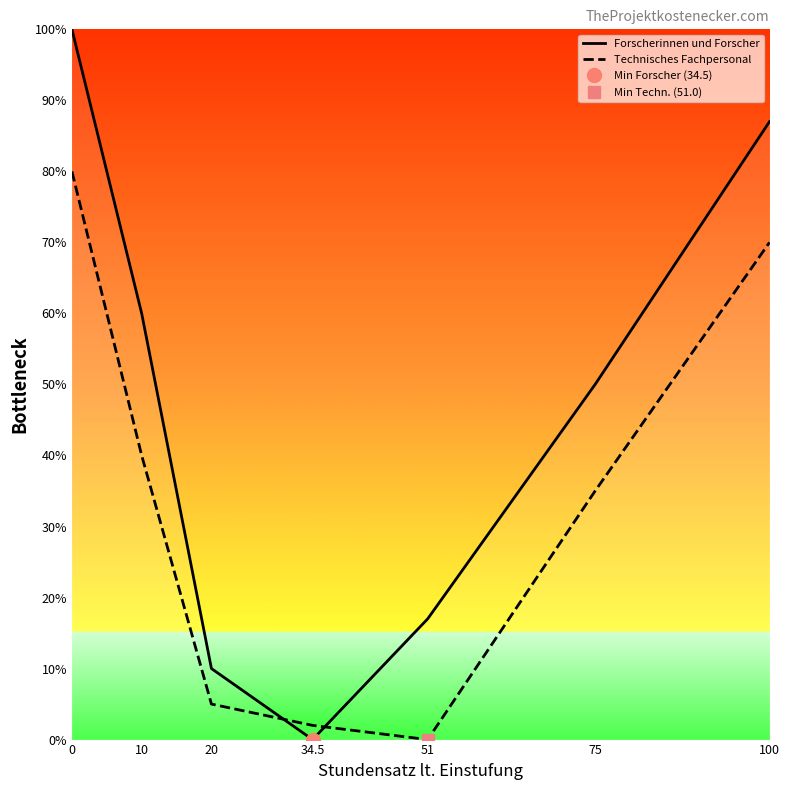

Which series has the widest spread of values?

Forscherinnen und Forscher